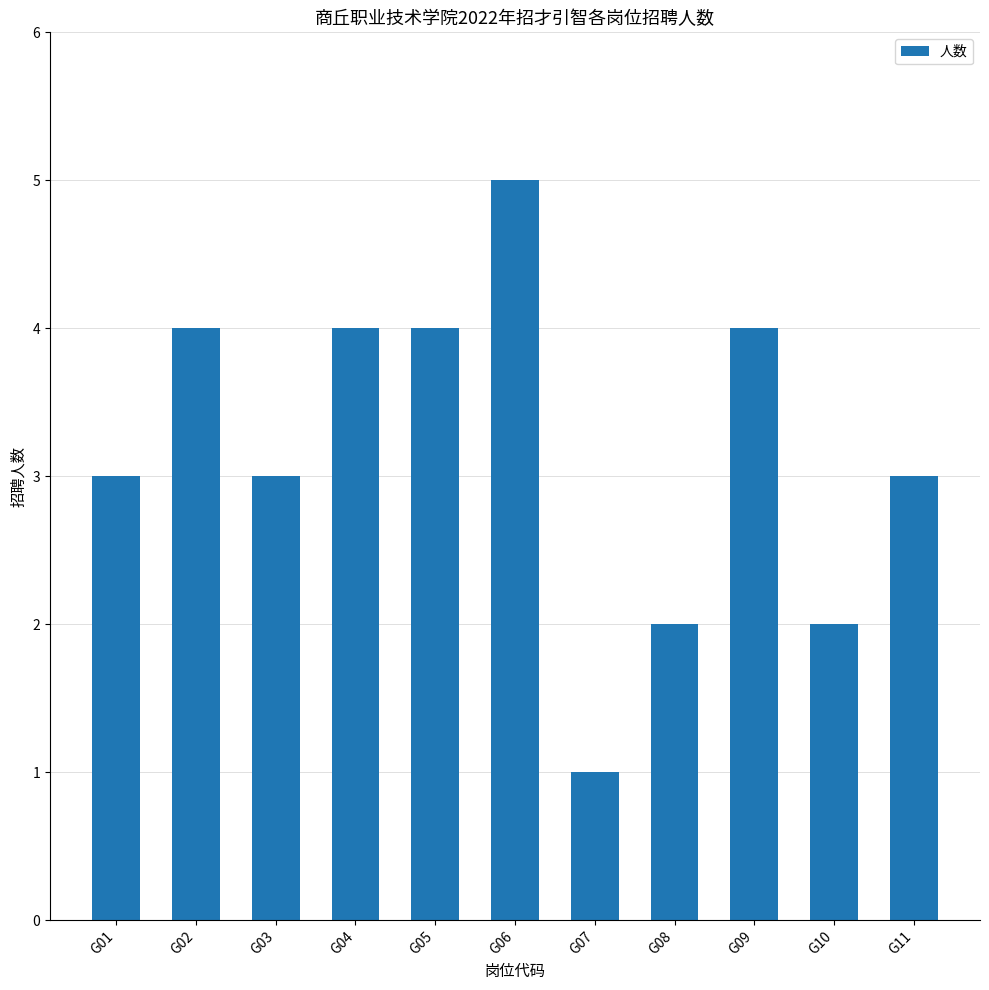

What is the difference between the second highest and second lowest values?

2